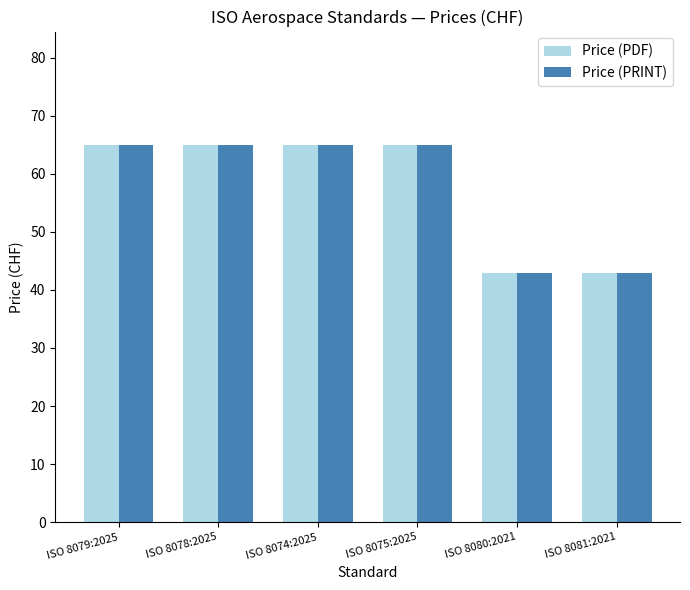

At how many categories does at least one series exceed 63?

4